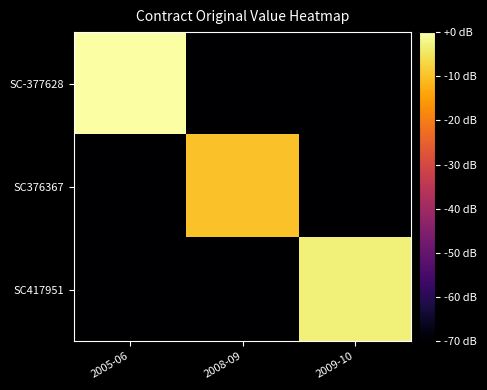

Which series has the widest spread of values?

SC-377628